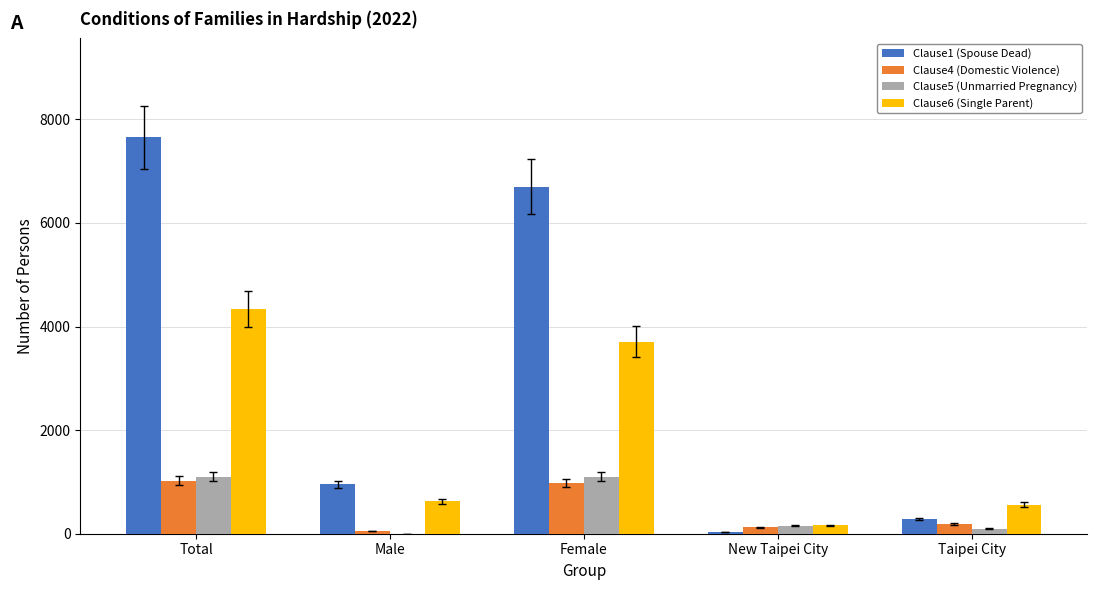

Reading left to right, list all the values displayed in this chart.

Clause1 (Spouse Dead): Total=7649	Male=951	Female=6698	New Taipei City=32	Taipei City=284
Clause4 (Domestic Violence): Total=1023	Male=48	Female=975	New Taipei City=129	Taipei City=192
Clause5 (Unmarried Pregnancy): Total=1102	Male=0	Female=1102	New Taipei City=156	Taipei City=99
Clause6 (Single Parent): Total=4331	Male=626	Female=3705	New Taipei City=159	Taipei City=564